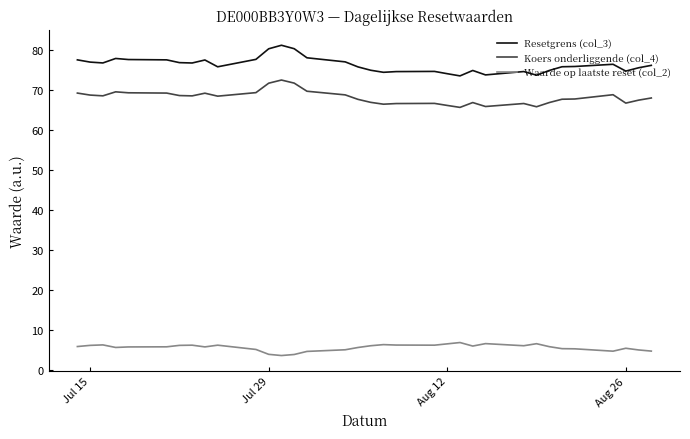

What is the highest value of the Waarde op laatste reset (col_2) series?

6.8